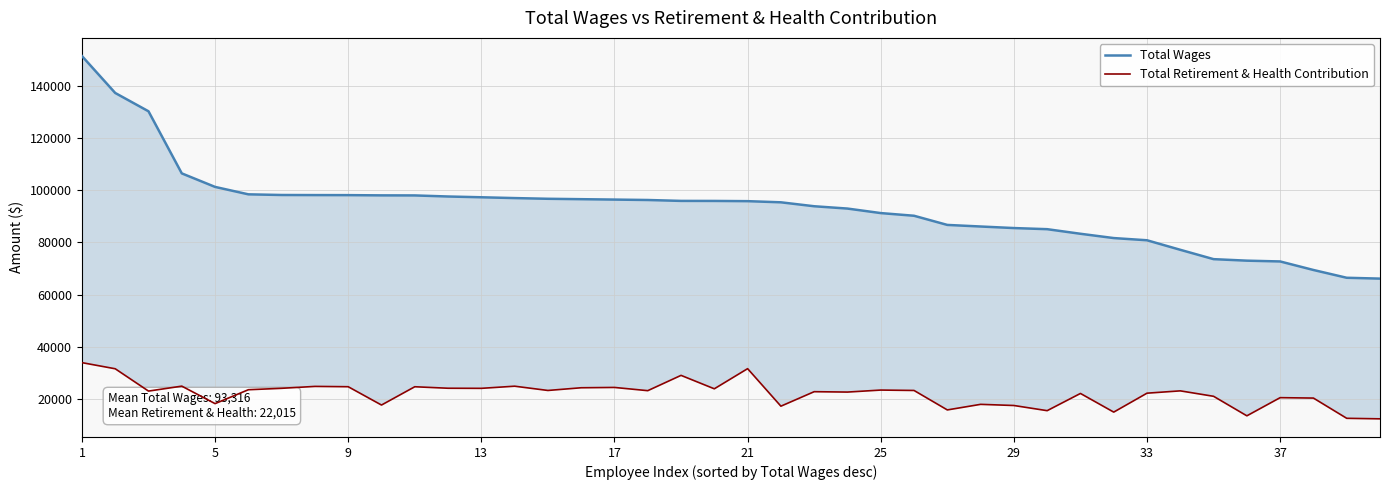

What is the lowest value of the Total Retirement & Health Contribution series?

12324